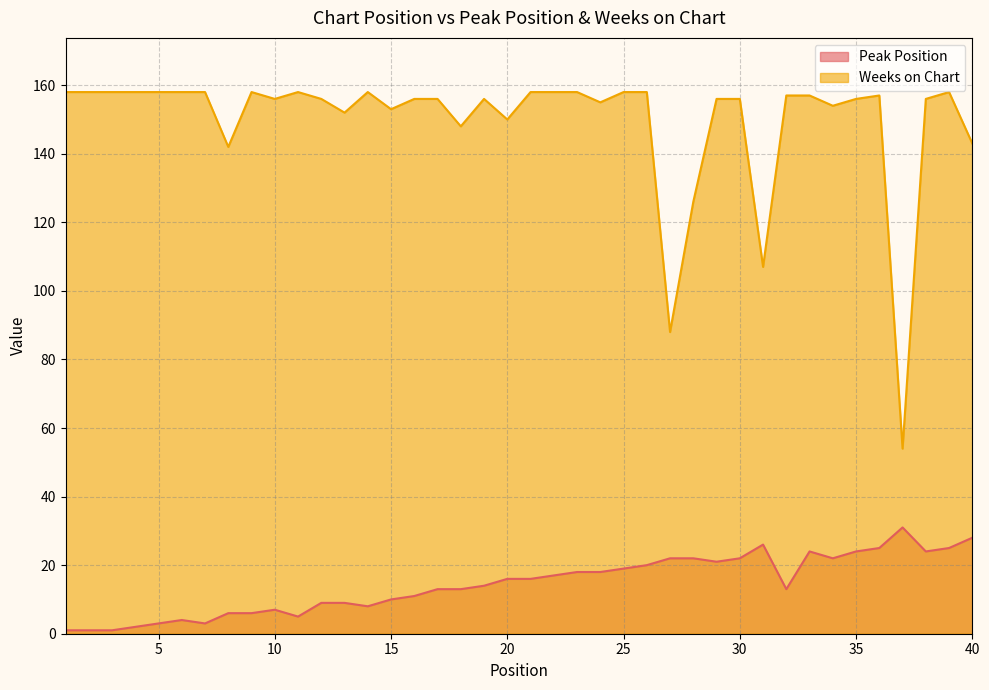

What is the difference between the highest and lowest values at 14?

150